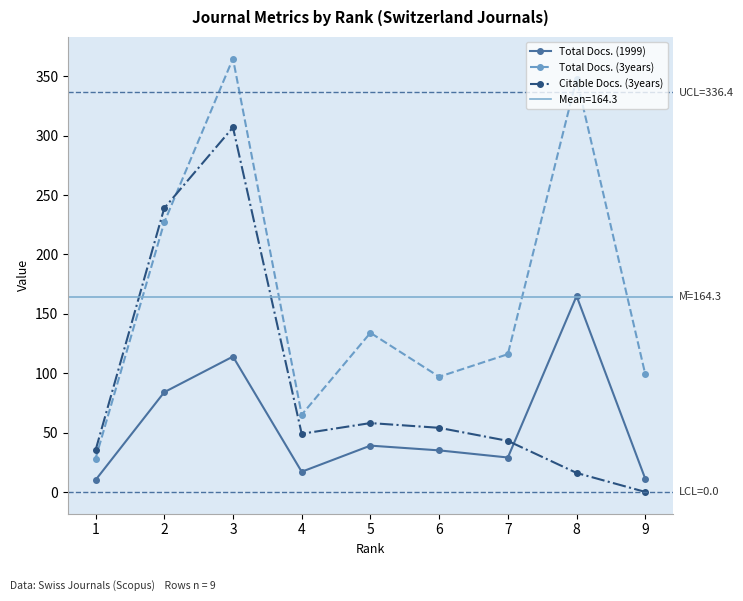

Rank the series by their average value, from lowest to highest.

Total Docs. (1999), Citable Docs. (3years), Total Docs. (3years)